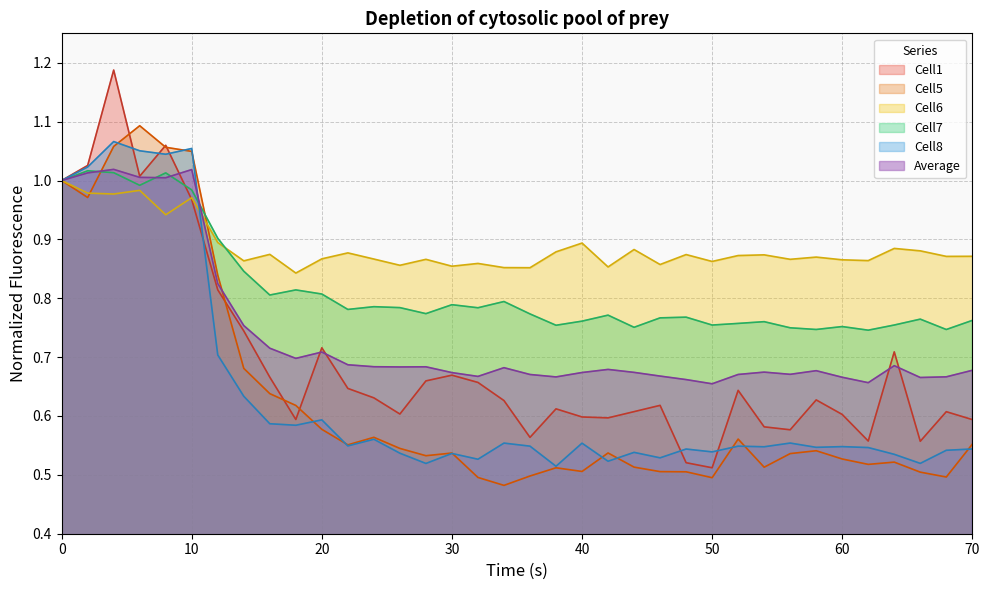

What is the sum of the Cell1 values at 28 and 48?

1.2